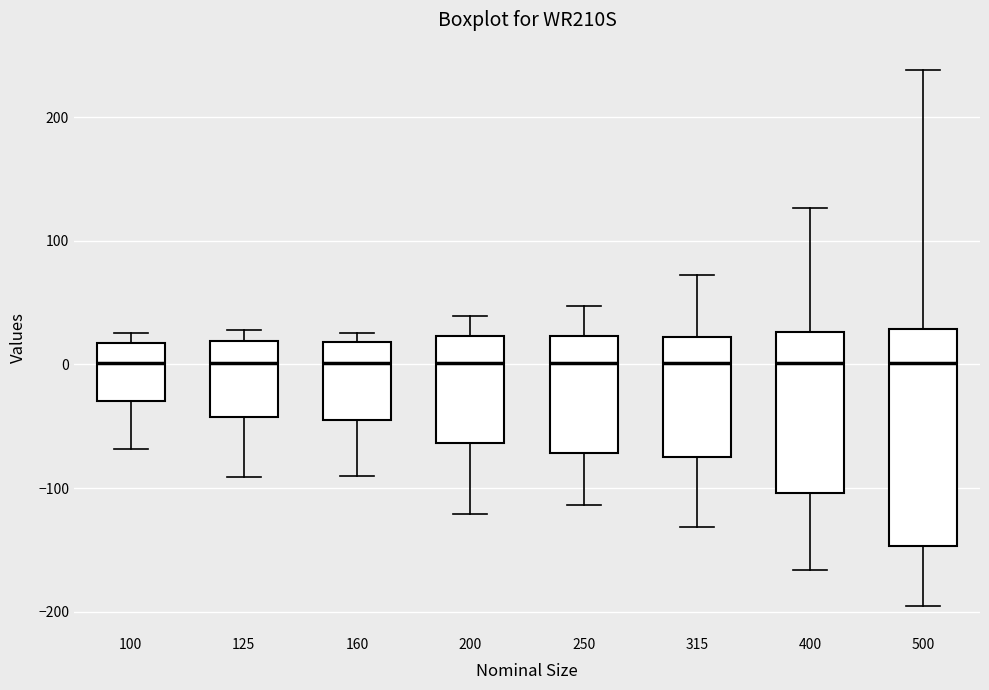

Where is the upper edge of the box at x = 100 on the y-axis? The values are not printed on the chart, so give them approximately, as read against the axis.

20